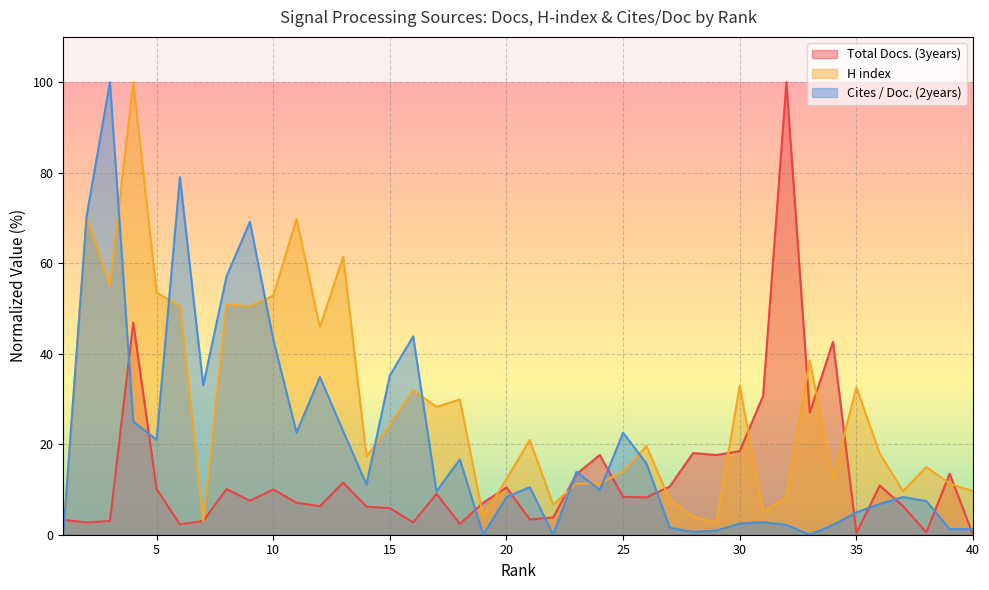

At which label is Total Docs. (3years) closest to 50?

4